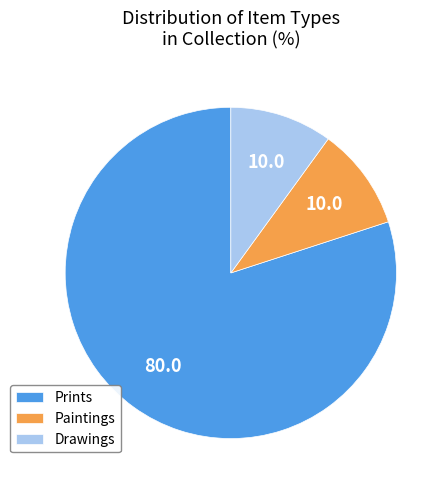

Which slice is the largest?

Prints